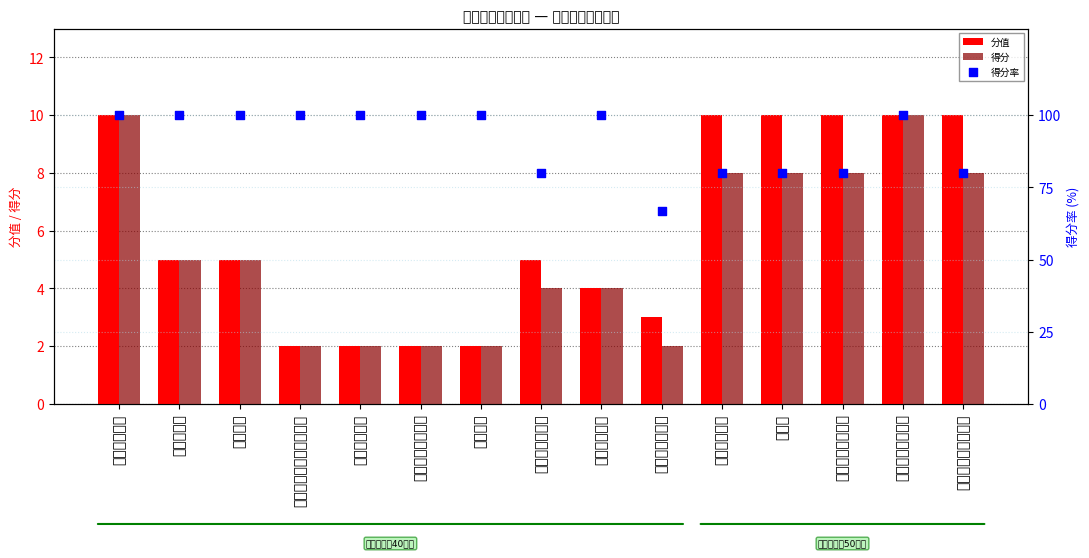

At how many categories does at least one series exceed 92?

9